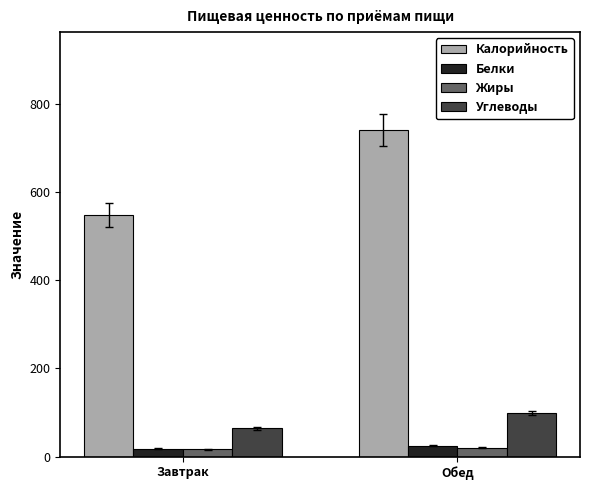

Which category has the lowest value in the Калорийность series?

Завтрак